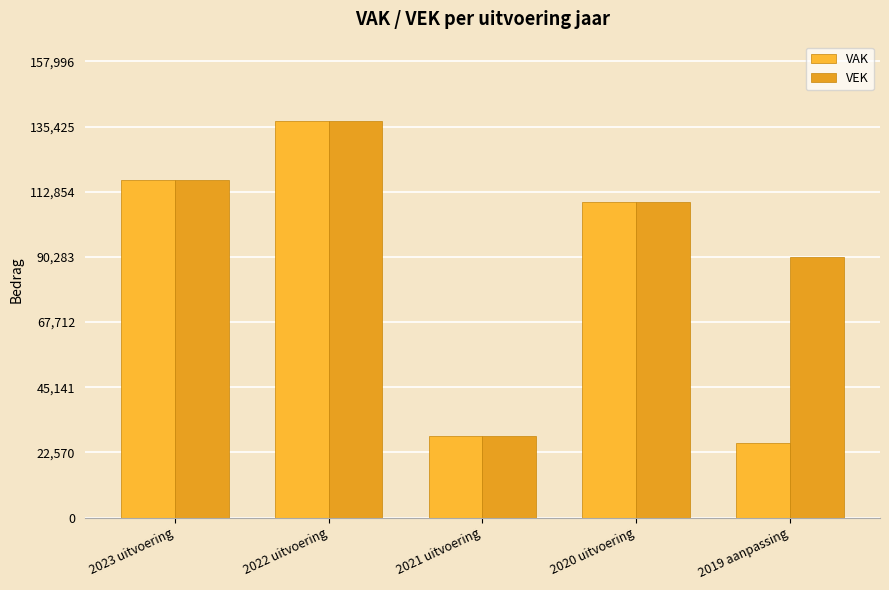

What is the smallest value displayed?

25669